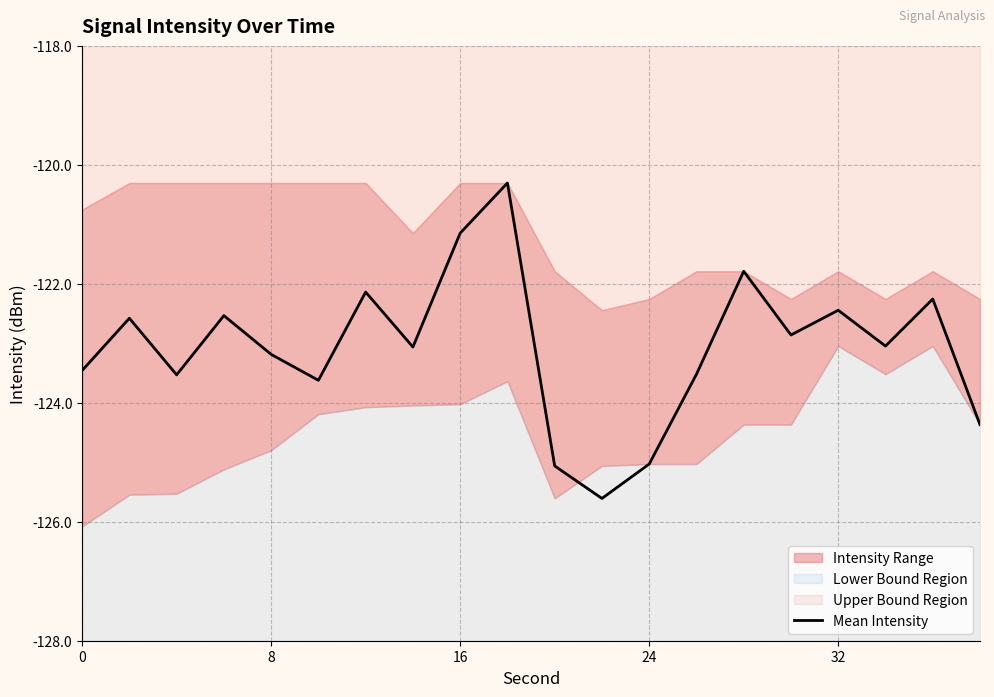

What is the lowest value of the Mean Intensity series?

-125.6